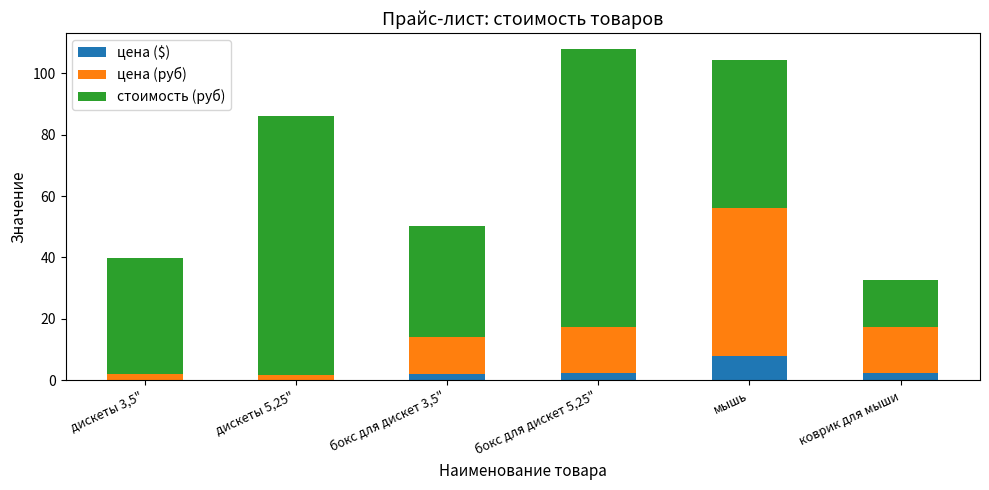

What is the highest value of the цена ($) series?

8.0